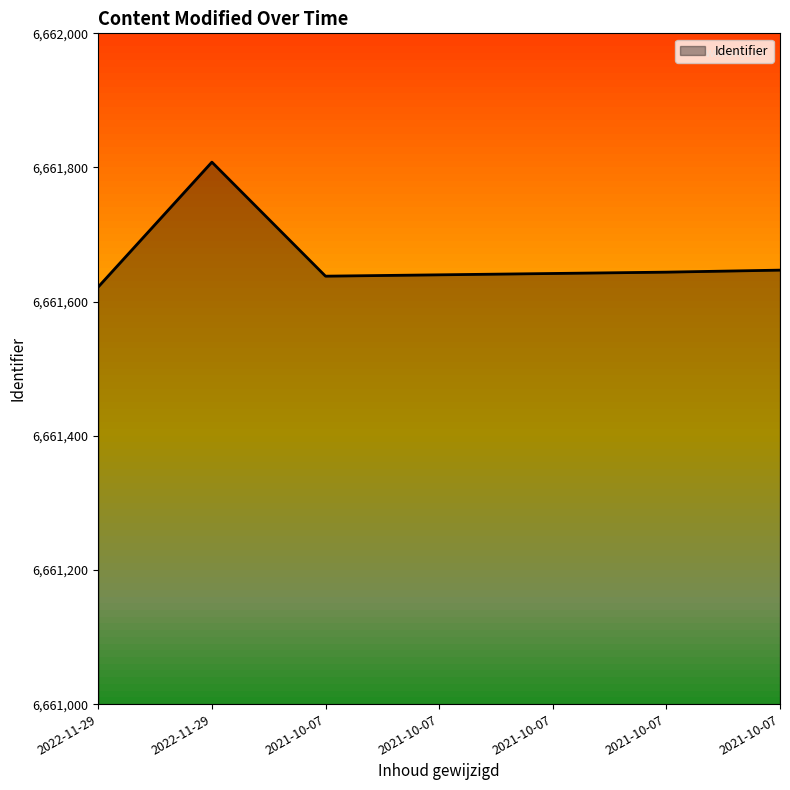

List the labels in order of value, largest first.

2022-11-29, 2021-10-07, 2021-10-07, 2021-10-07, 2021-10-07, 2021-10-07, 2022-11-29